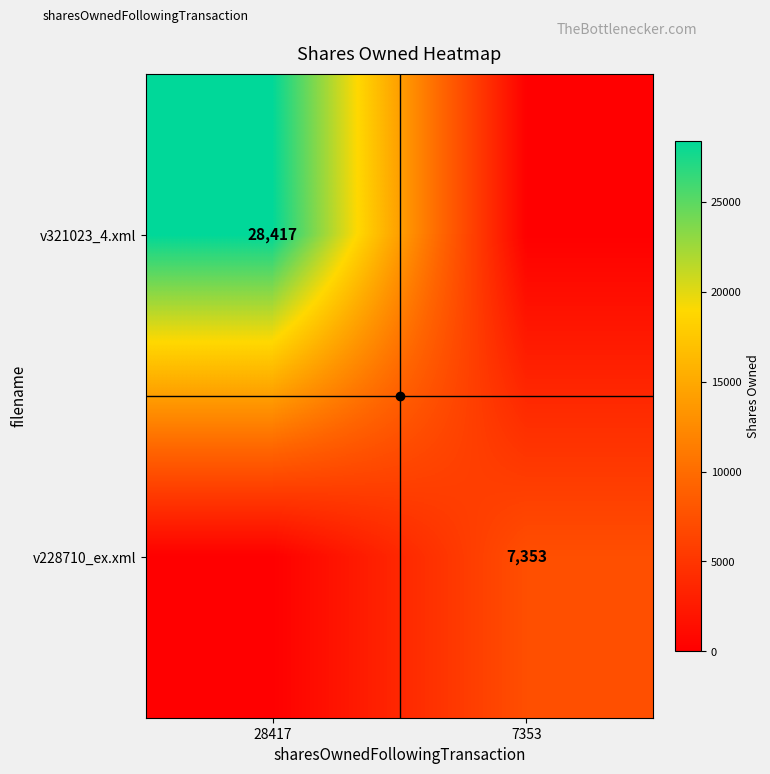

At how many categories does at least one series exceed 3722?

2